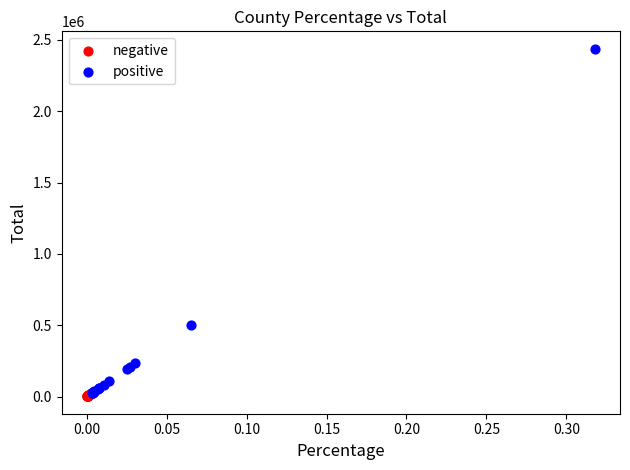

Which series has the largest Y range (max minus min)?

positive